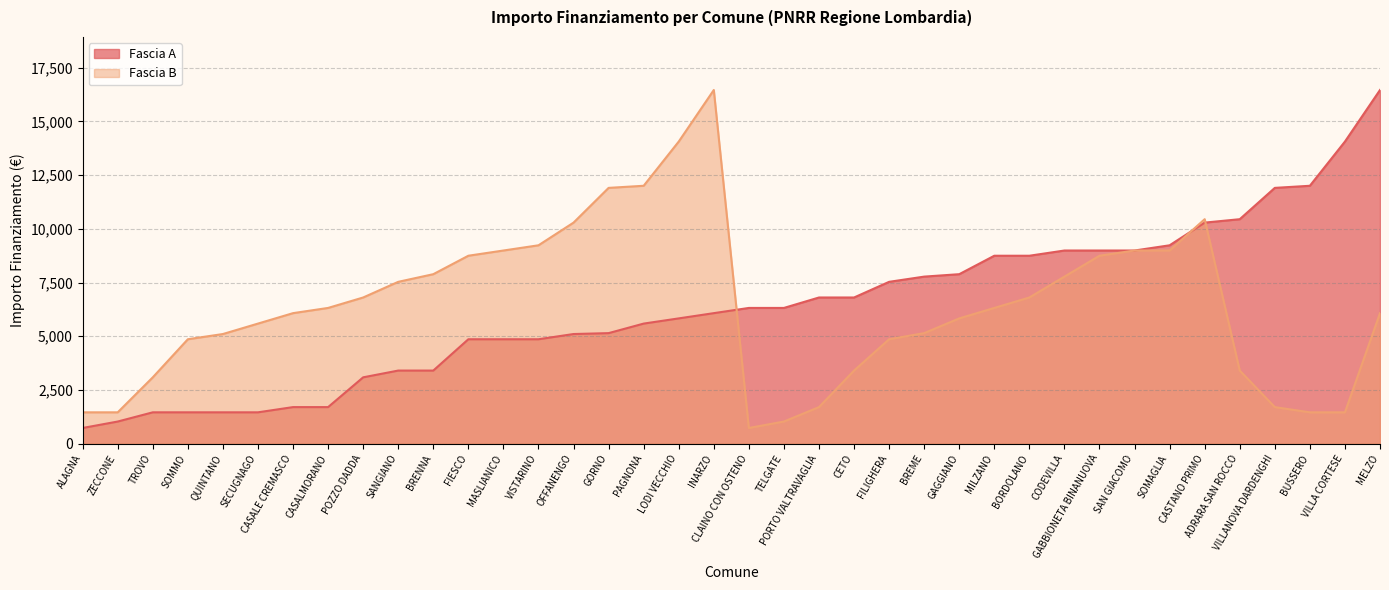

True or false: Fascia B and Fascia A intersect in this chart.

True